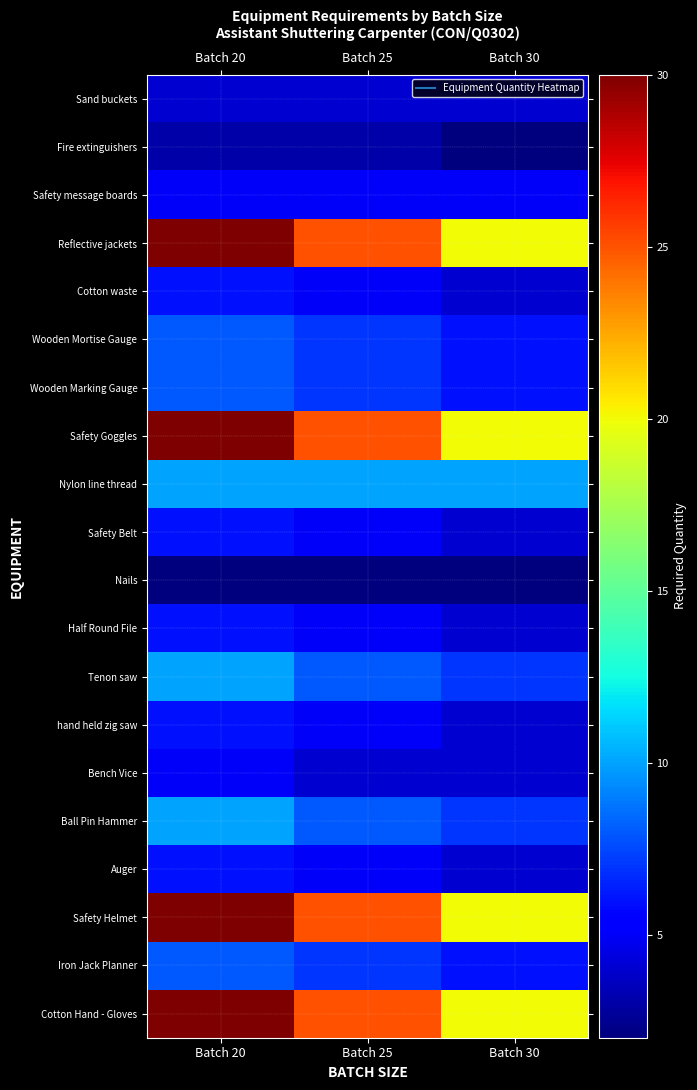

What is the maximum value shown in the chart?

30